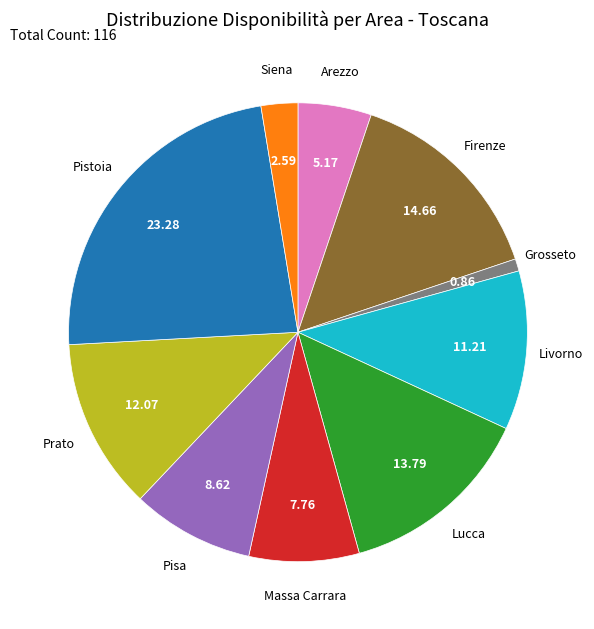

Which slice is the smallest?

Grosseto